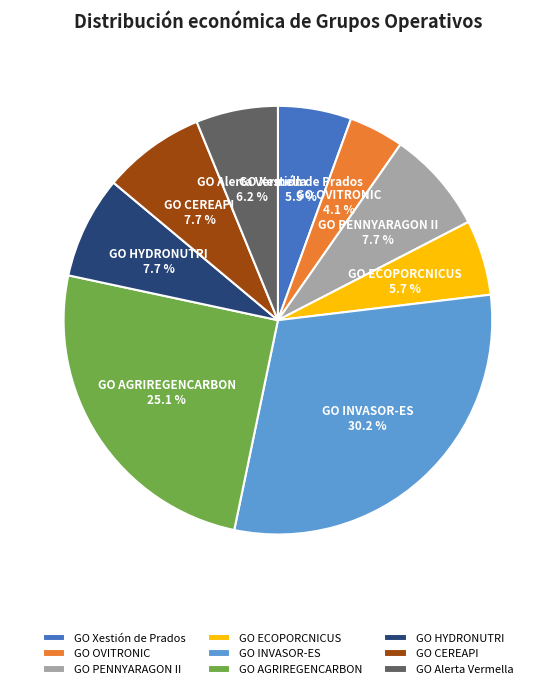

To the nearest percent, what is the combined percentage of GO CEREAPI and GO HYDRONUTRI?

15%